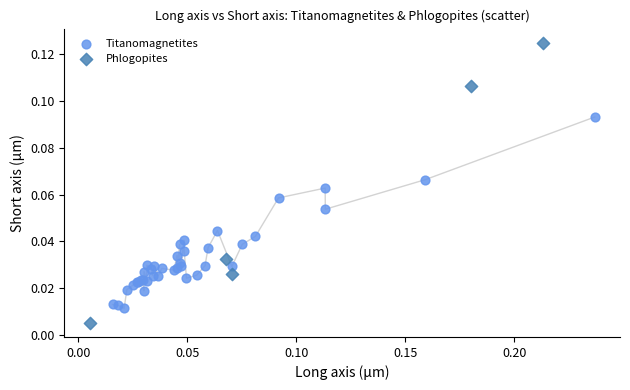

Which series contains the lowest Y value?

Phlogopites